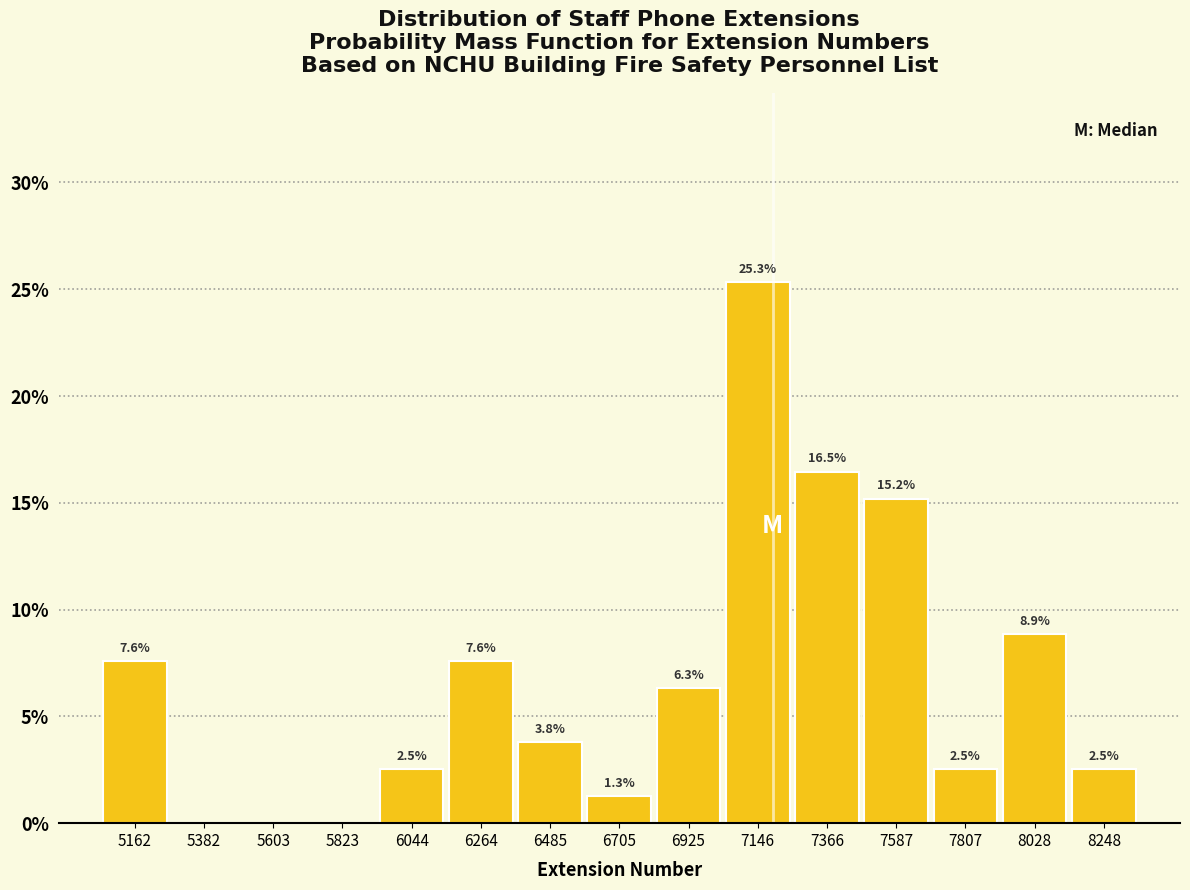

Which range on the x-axis has the tallest bar?

7050 to 7250